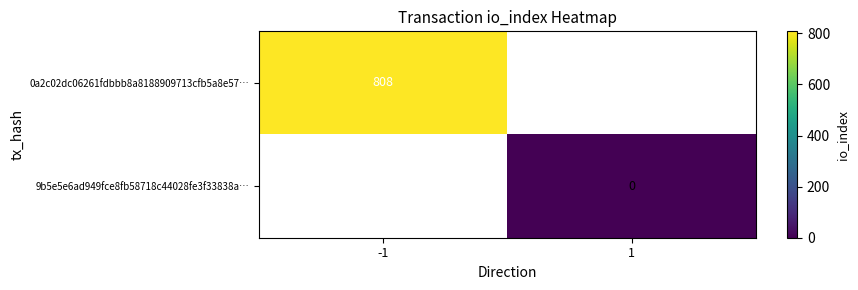

The 0a2c02dc06261fdbbb8a8188909713cfb5a8e57… series shows 424.2 at -1. True or false?

False